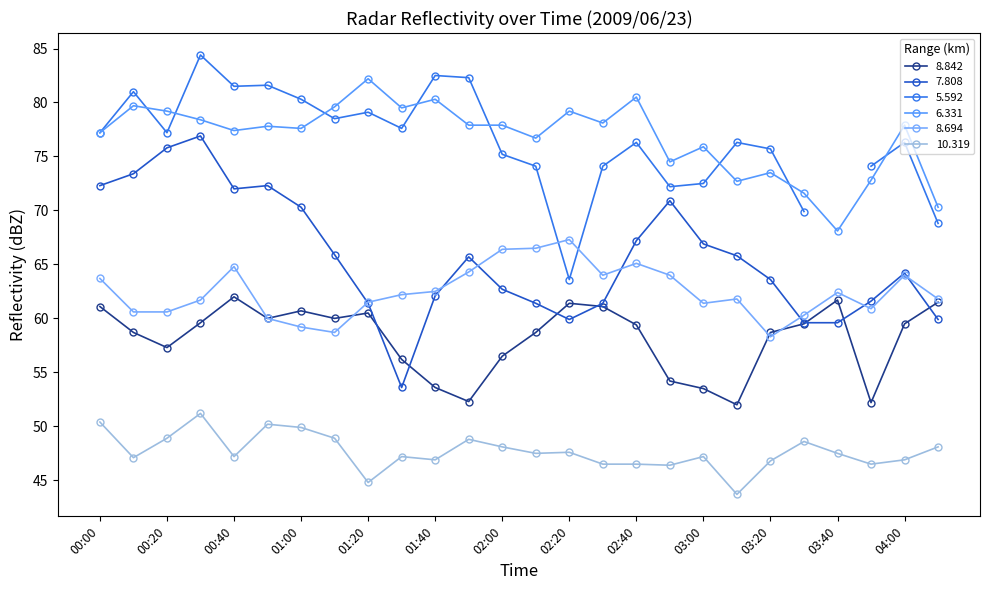

Which series changed the most between 02:50 and 03:00?

7.808